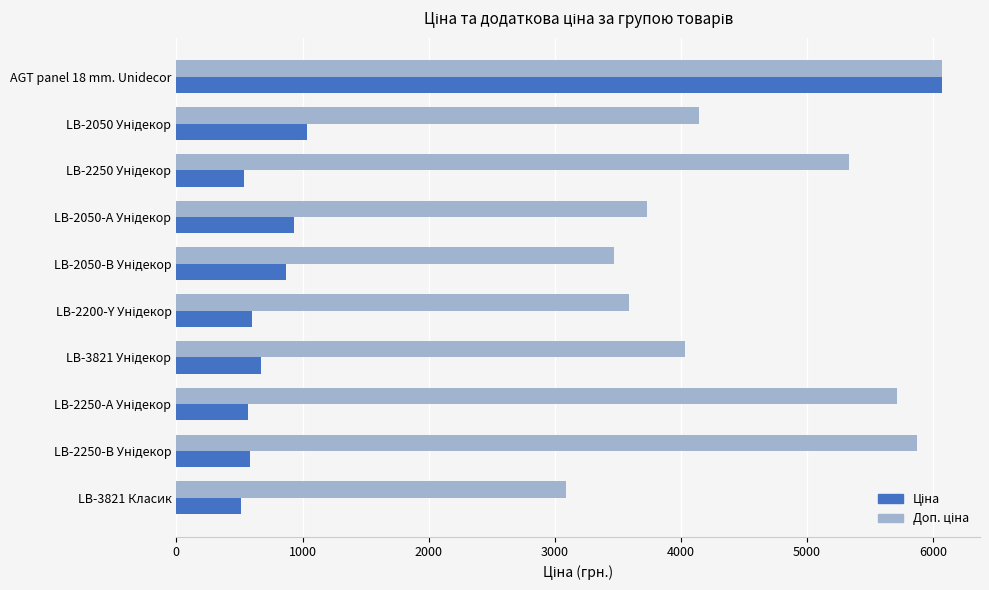

What is the greatest value displayed?

6067.2